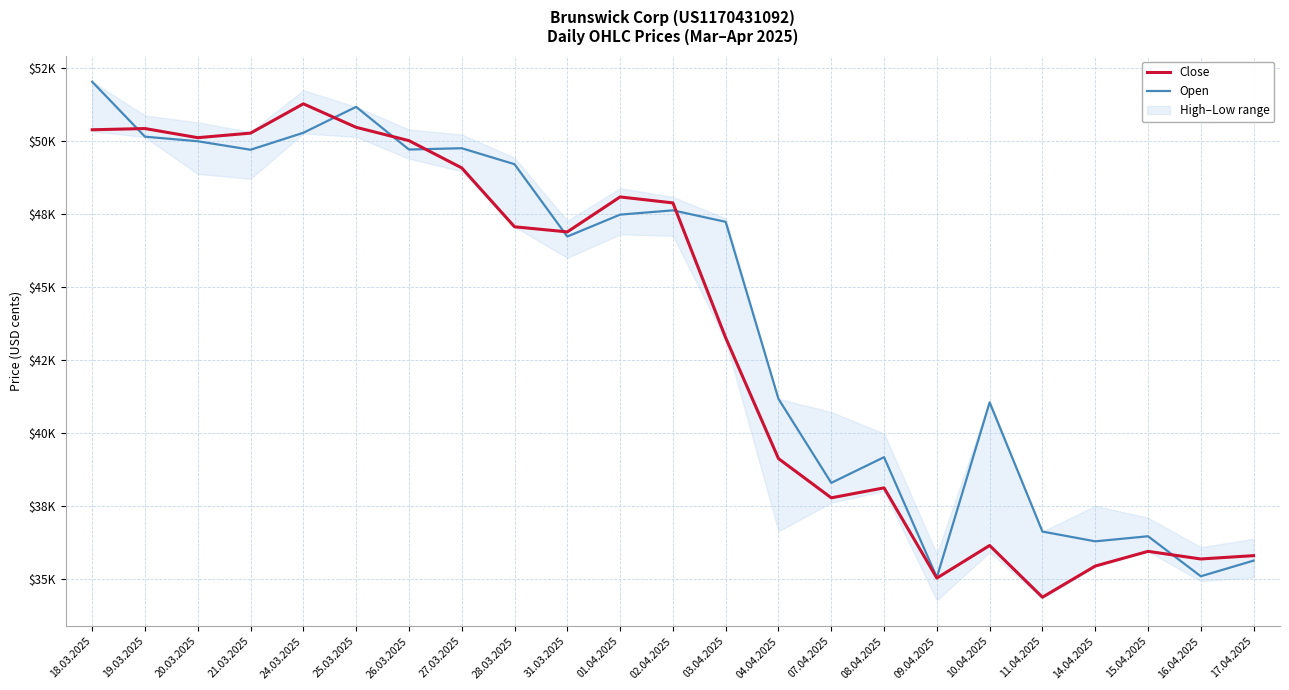

Which category has the highest value in the Close series?

24.03.2025